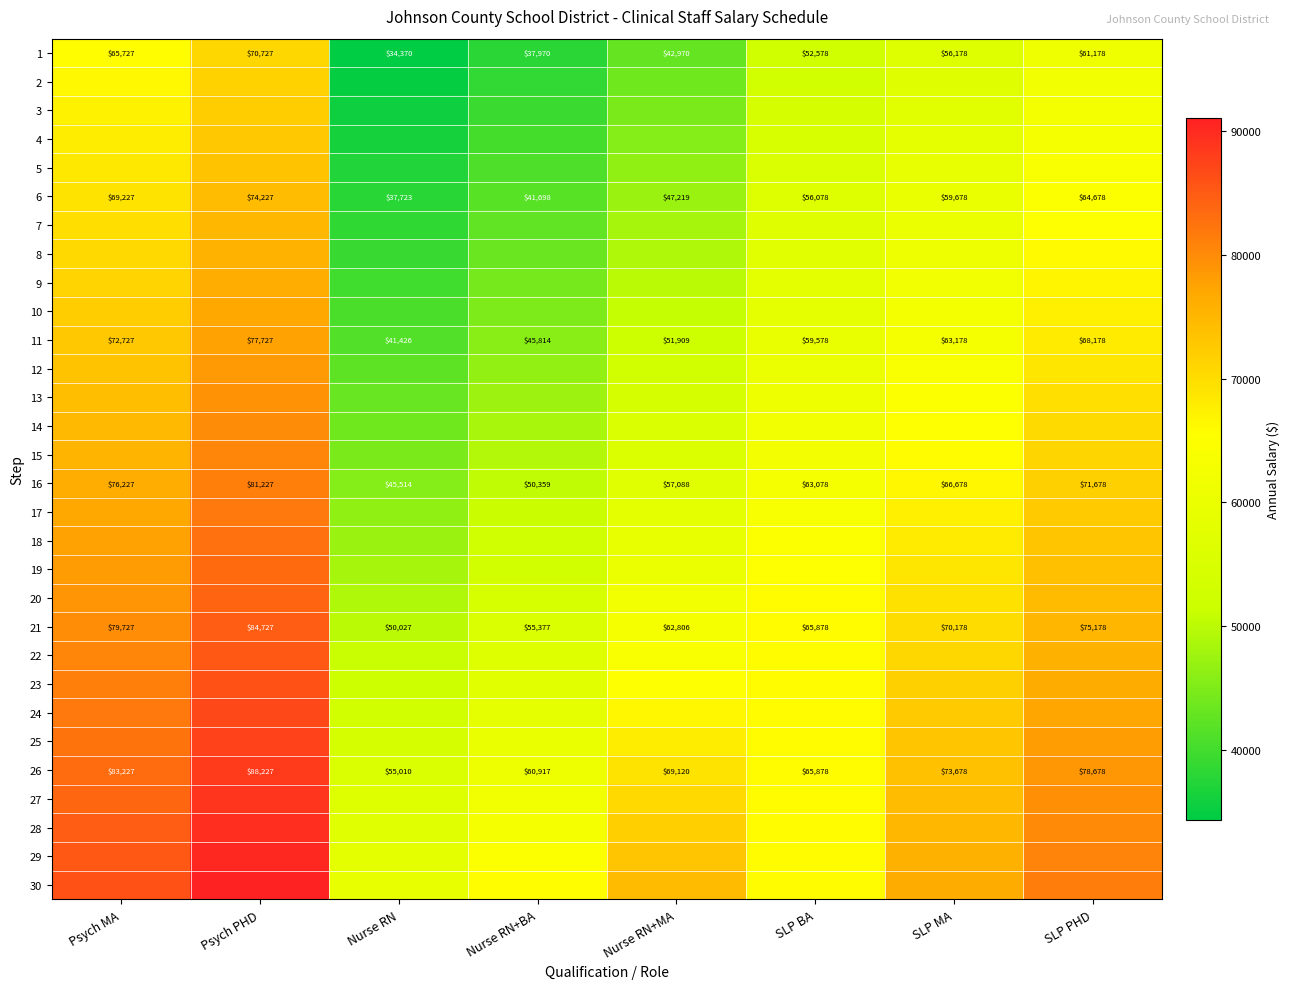

At which category does the chart reach its peak across all series?

Psych PHD